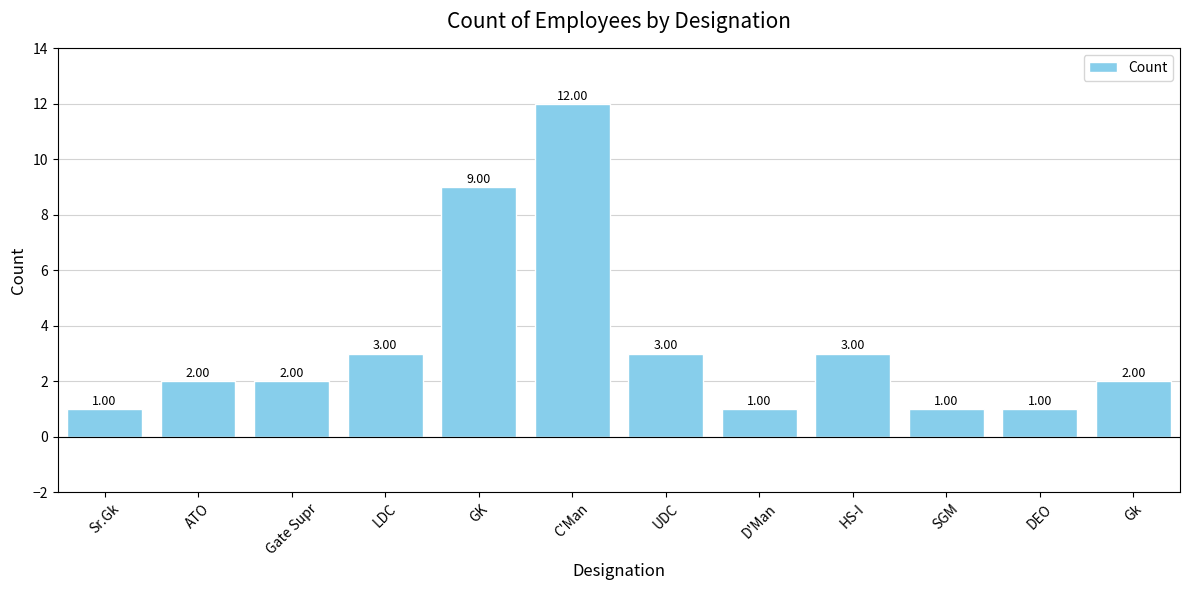

Reading right to left, extract all data points from this chart.

Gk=2	DEO=1	SGM=1	HS-I=3	D'Man=1	UDC=3	C'Man=12	GK=9	LDC=3	Gate Supr=2	ATO=2	Sr.Gk=1